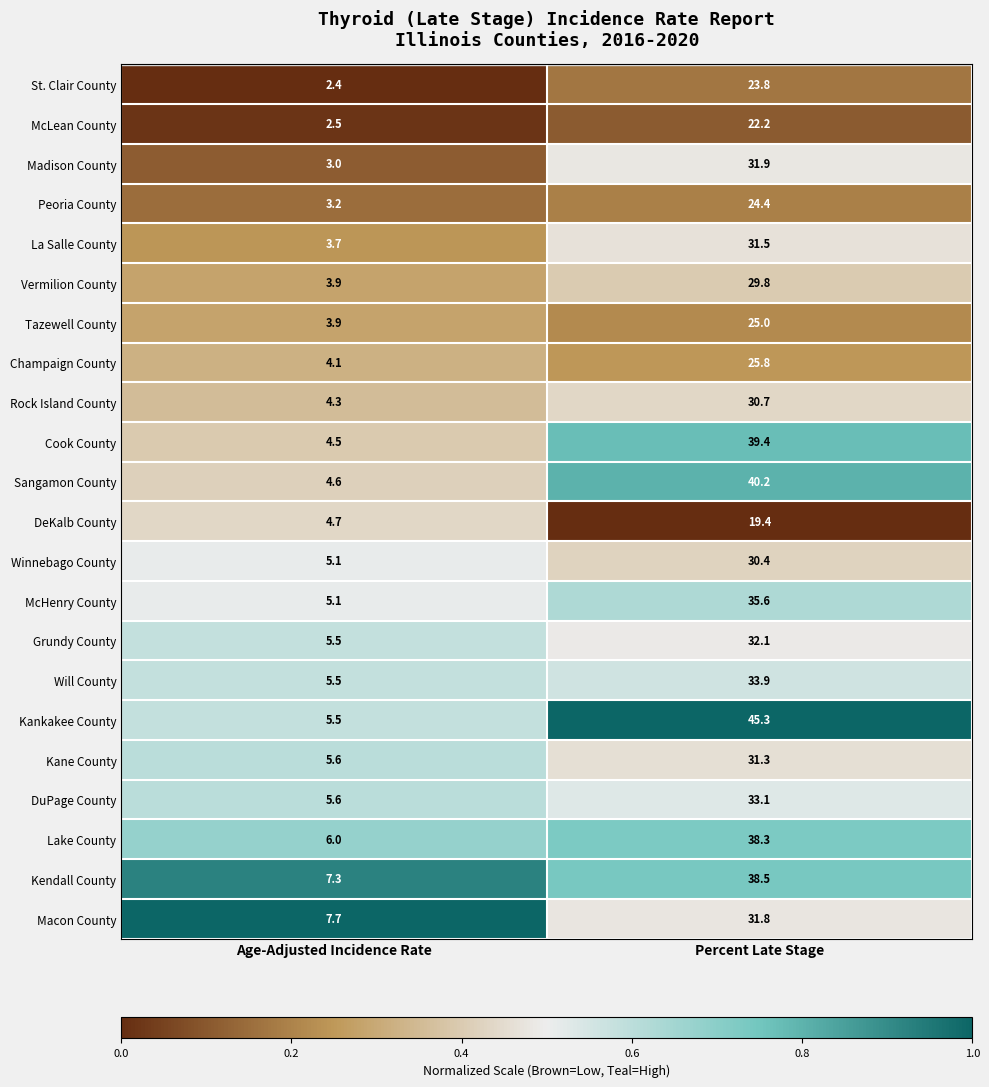

Which series has the widest spread of values?

Kankakee County